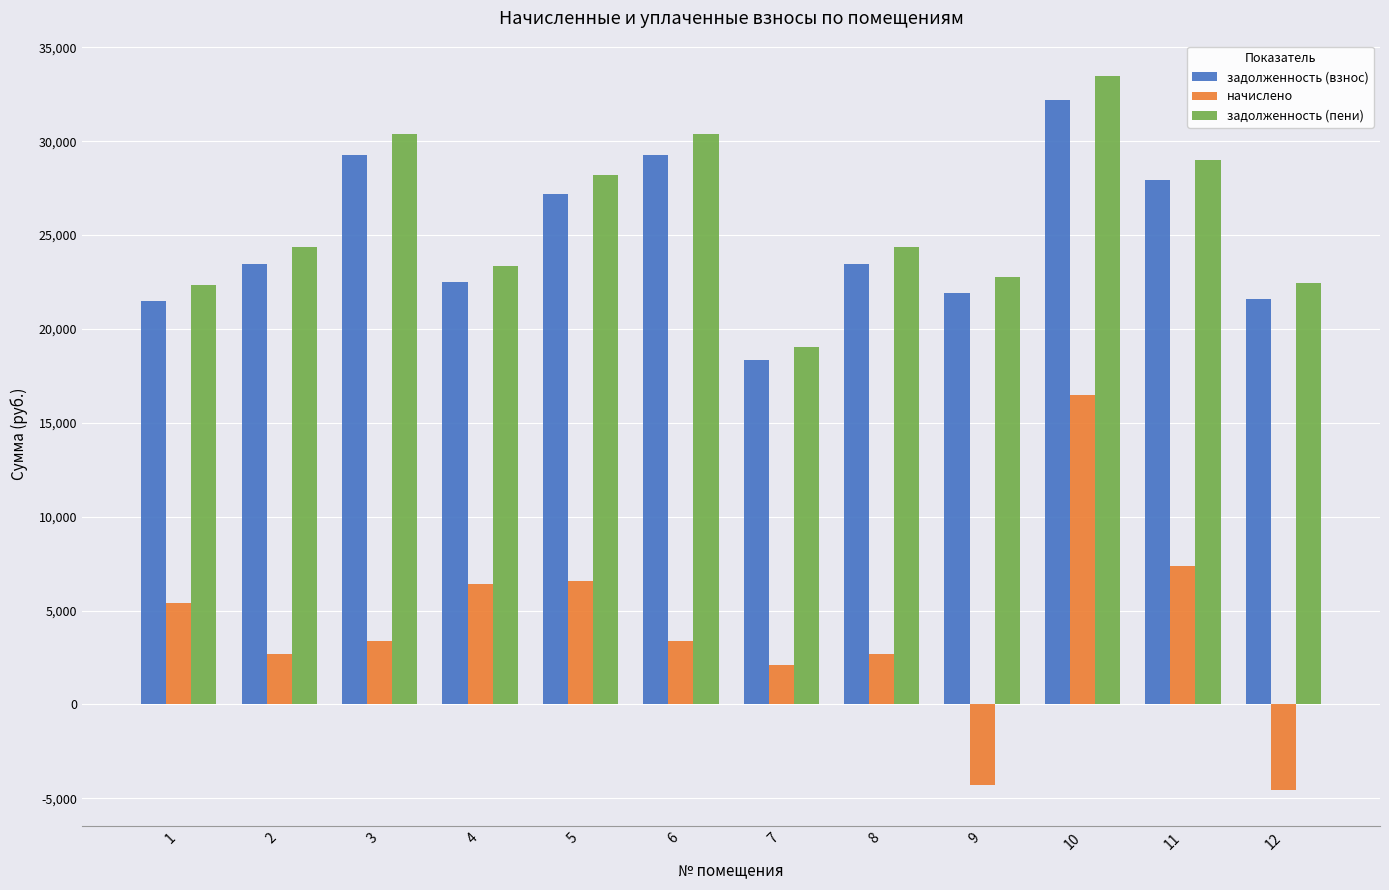

Which series changed the most between 4 and 6?

задолженность (пени)